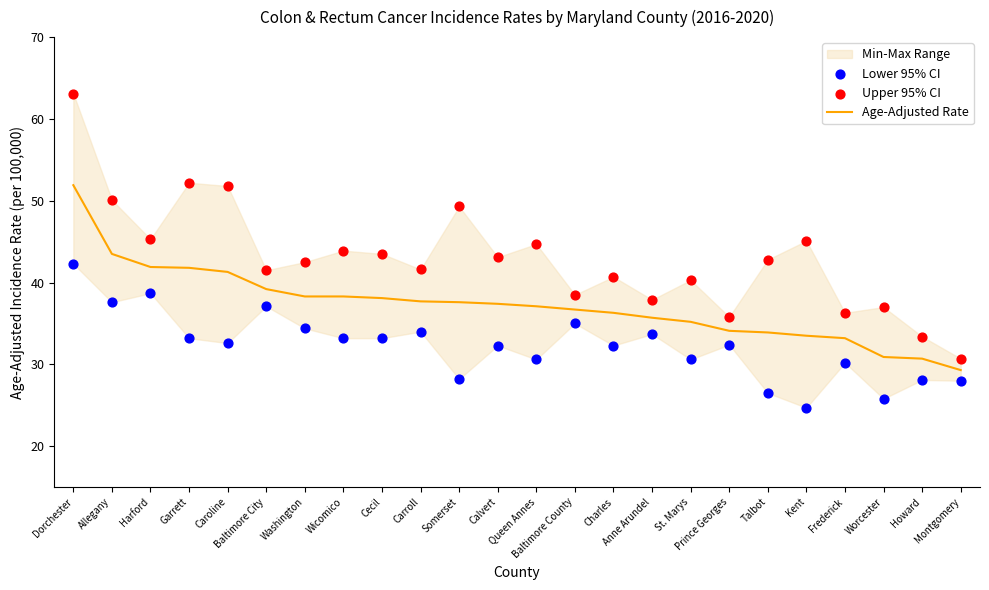

At how many categories does at least one series exceed 61?

1